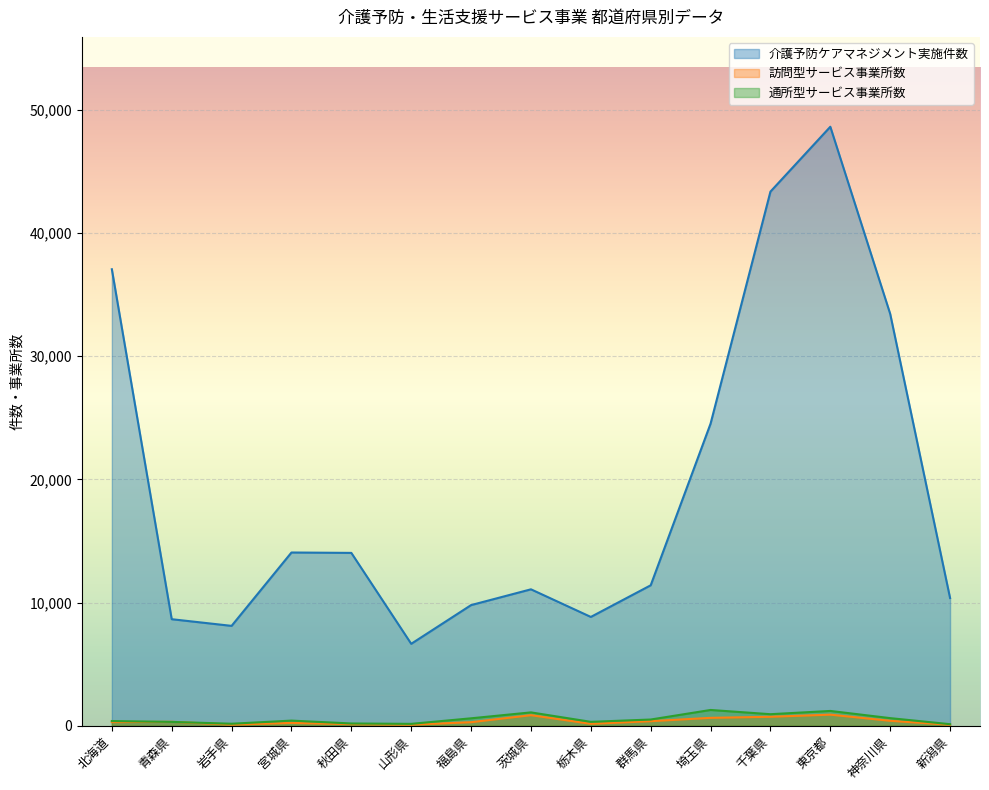

Where do 訪問型サービス事業所数 and 通所型サービス事業所数 first cross each other?

北海道 and 青森県